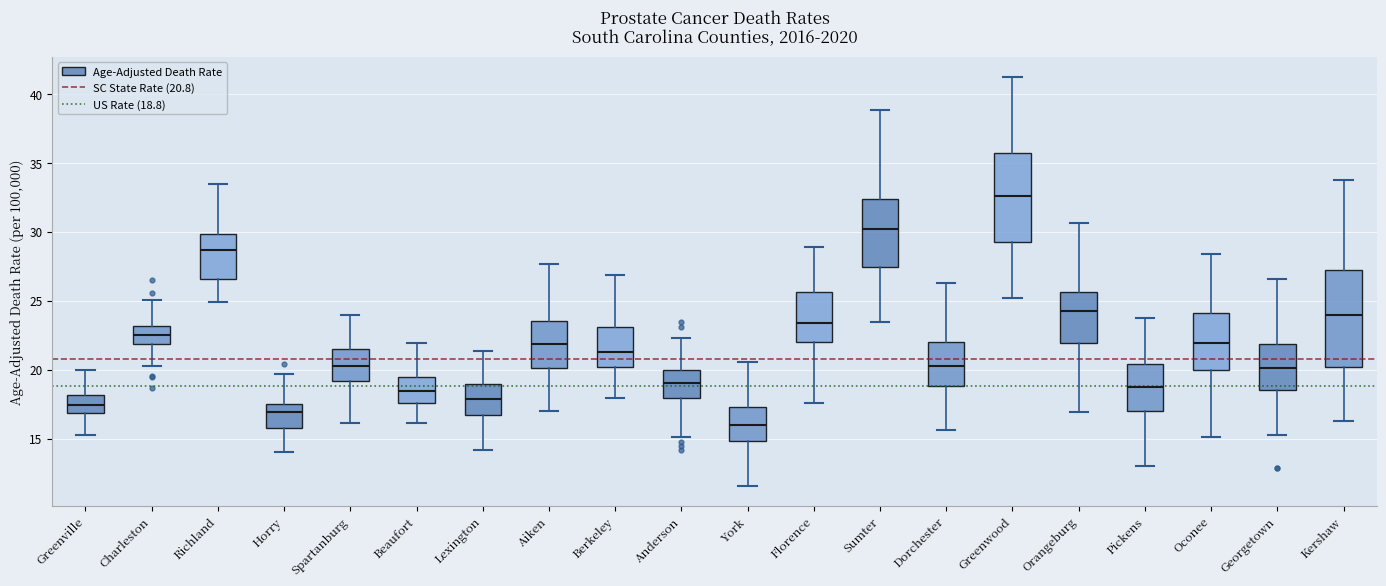

Reading left to right, read every box against the y-axis: the position of its median line, the range the box covers, and the ends of its whiskers. The values are not printed on the chart, so give them approximately, as read against the axis.

Greenville: median 17.5, box 17.0 to 18.0, whiskers 15.5 to 20.0
Charleston: median 22.5, box 22.0 to 23.0, whiskers 20.5 to 25.0
Richland: median 28.5, box 26.5 to 30.0, whiskers 25.0 to 33.5
Horry: median 17.0, box 16.0 to 17.5, whiskers 14.0 to 19.5
Spartanburg: median 20.5, box 19.0 to 21.5, whiskers 16.0 to 24.0
Beaufort: median 18.5, box 17.5 to 19.5, whiskers 16.0 to 22.0
Lexington: median 18.0, box 16.5 to 19.0, whiskers 14.0 to 21.5
Aiken: median 22.0, box 20.0 to 23.5, whiskers 17.0 to 27.5
Berkeley: median 21.5, box 20.0 to 23.0, whiskers 18.0 to 27.0
Anderson: median 19.0, box 18.0 to 20.0, whiskers 15.0 to 22.5
York: median 16.0, box 15.0 to 17.5, whiskers 11.5 to 20.5
Florence: median 23.5, box 22.0 to 25.5, whiskers 17.5 to 29.0
Sumter: median 30.0, box 27.5 to 32.5, whiskers 23.5 to 39.0
Dorchester: median 20.5, box 19.0 to 22.0, whiskers 15.5 to 26.5
Greenwood: median 32.5, box 29.0 to 35.5, whiskers 25.0 to 41.0
Orangeburg: median 24.0, box 22.0 to 25.5, whiskers 17.0 to 30.5
Pickens: median 18.5, box 17.0 to 20.5, whiskers 13.0 to 23.5
Oconee: median 22.0, box 20.0 to 24.0, whiskers 15.0 to 28.5
Georgetown: median 20.0, box 18.5 to 22.0, whiskers 15.5 to 26.5
Kershaw: median 24.0, box 20.0 to 27.0, whiskers 16.5 to 33.5